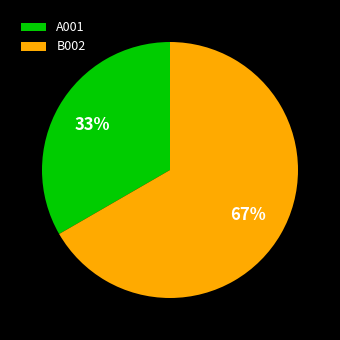

Which has a higher value, B002 or A001?

B002